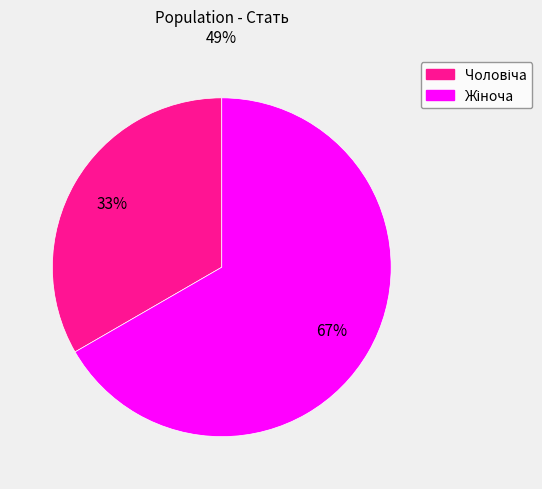

Is there a majority slice in this chart?

Yes